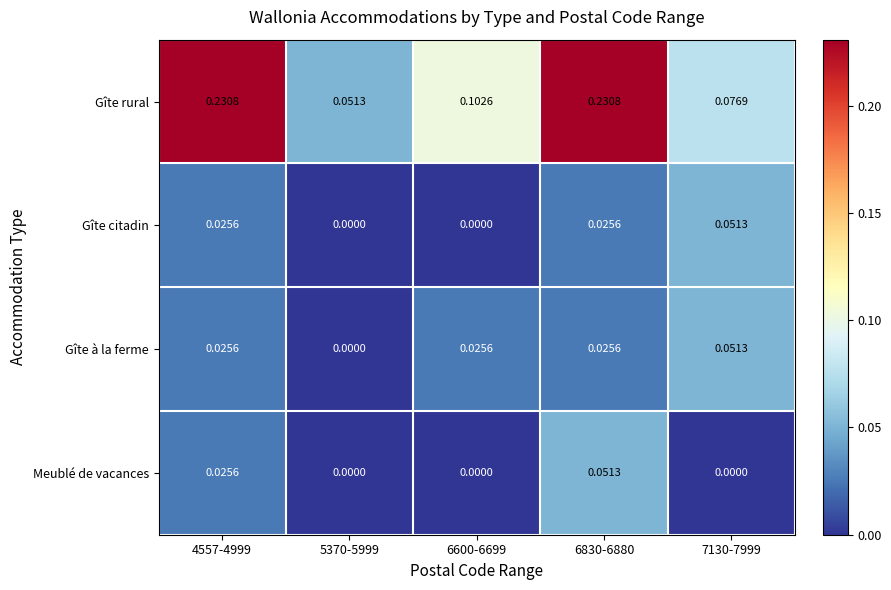

Which series has the largest total across all categories?

Gîte rural